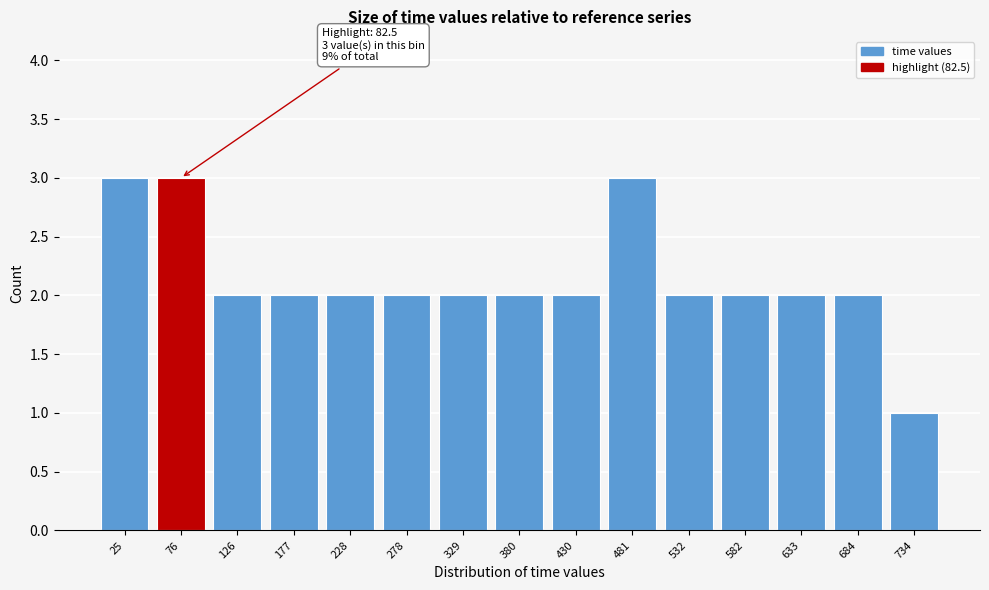

Reading right to left, extract all data points from this chart.

734=1	684=2	633=2	582=2	532=2	481=3	430=2	380=2	329=2	278=2	228=2	177=2	126=2	76=3	25=3